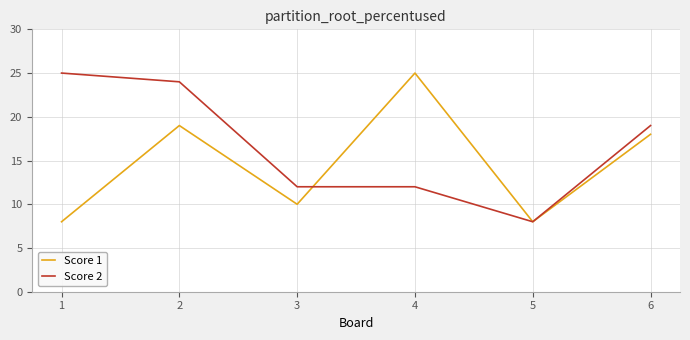

True or false: Score 1 and Score 2 intersect in this chart.

True